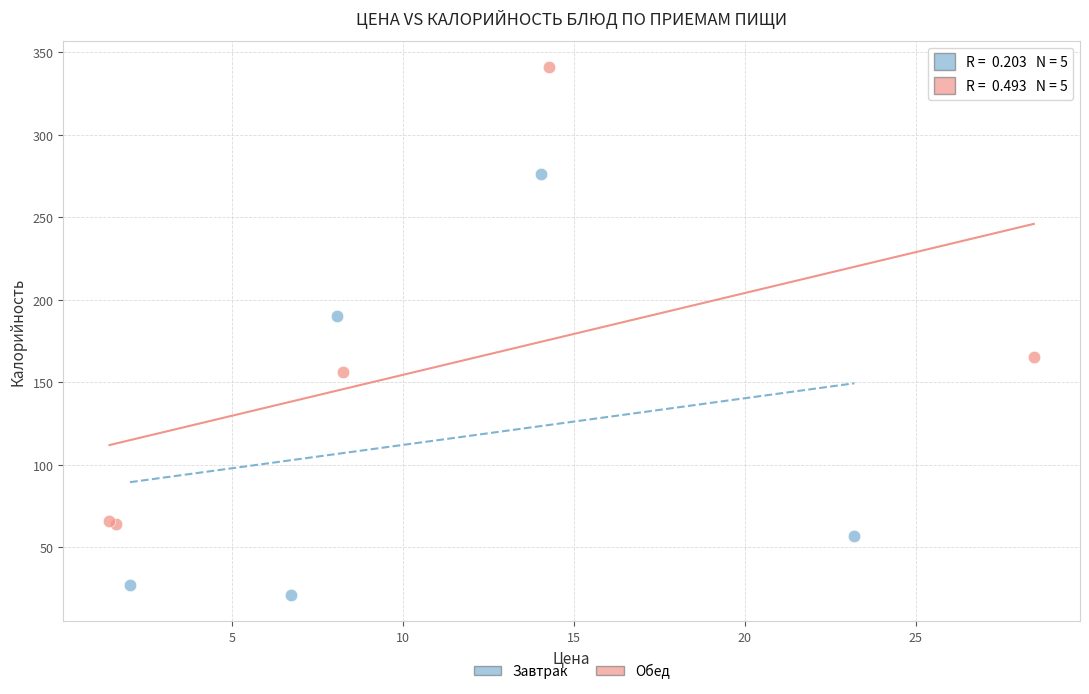

Which series has the widest spread of Y values?

Обед